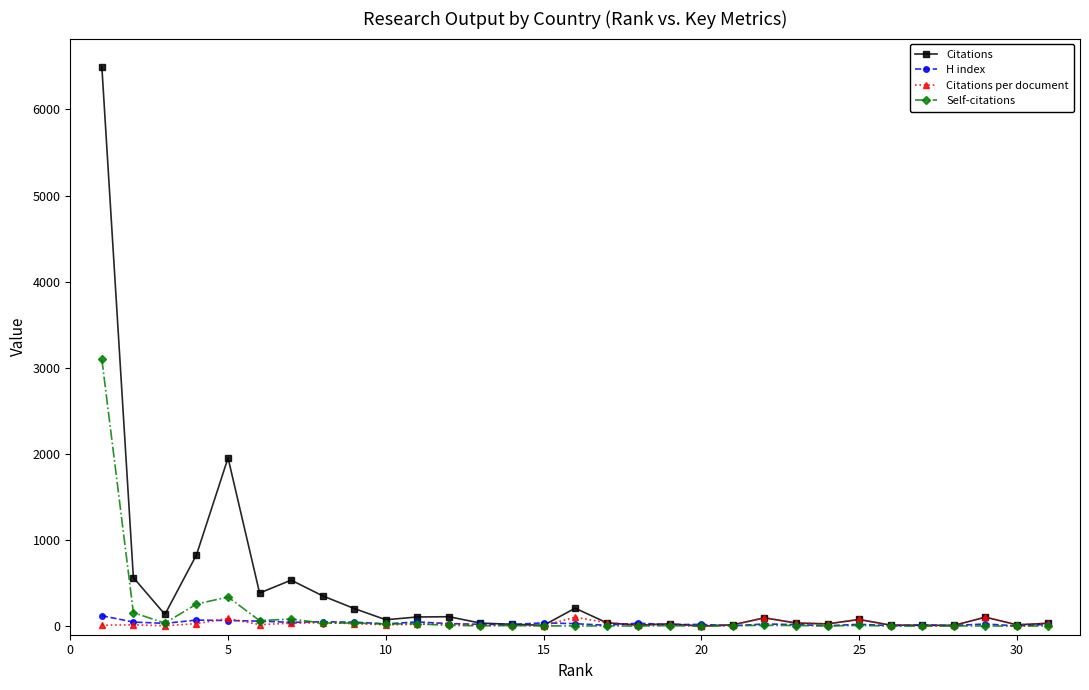

Does the chart display data point markers on the line(s)?

Yes